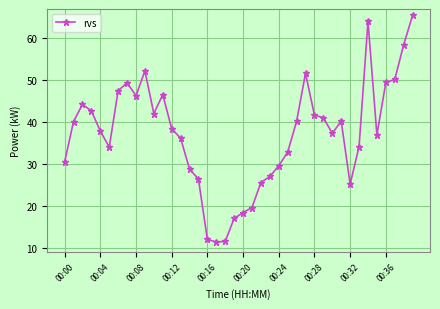

What is the sum of all values?

1482.9